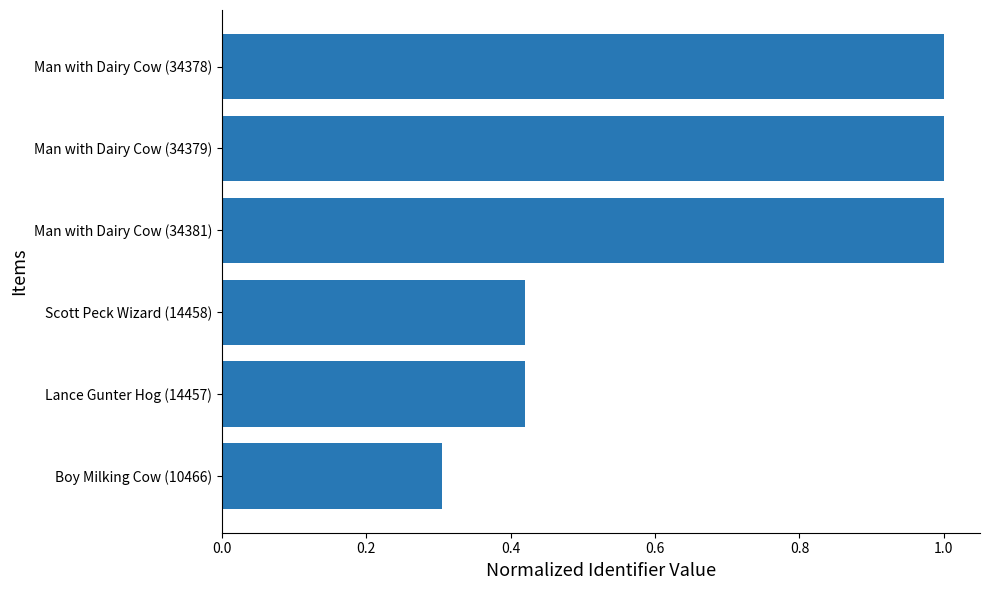

What is the label of the 6th bar from the bottom?

Man with Dairy Cow (34378)